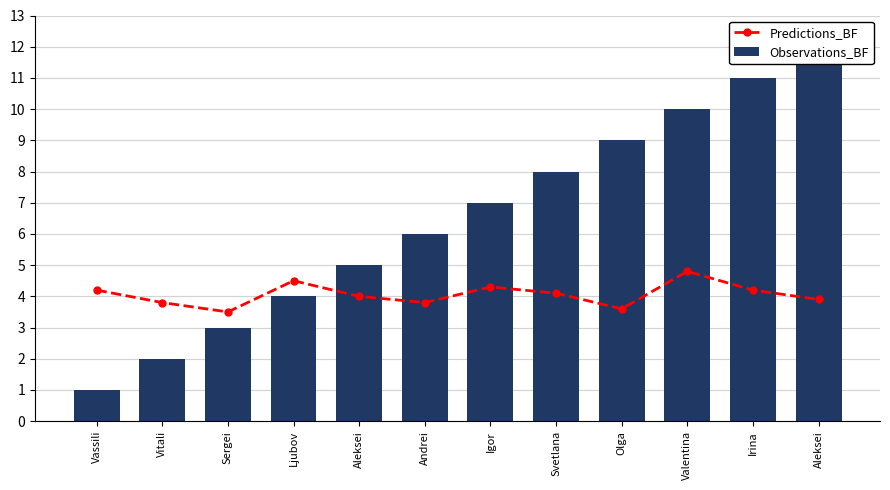

What is the maximum value for Predictions_BF?

4.8